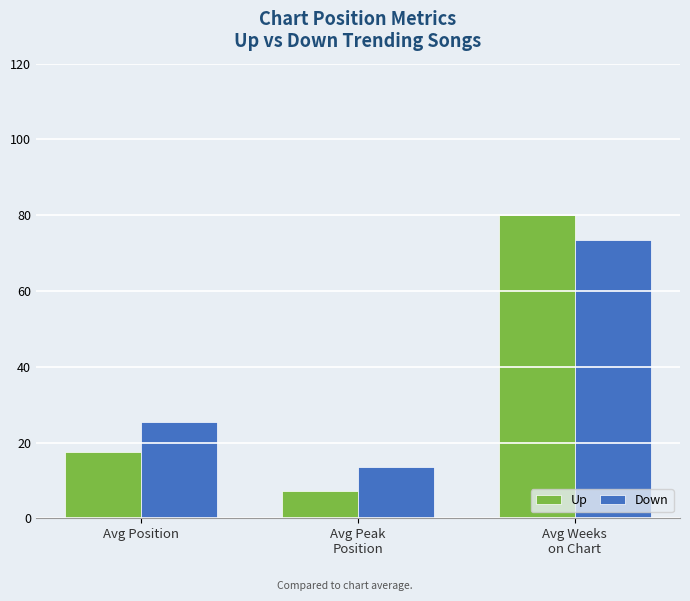

What is the label of the 1st bar from the right?

Avg Weeks
on Chart